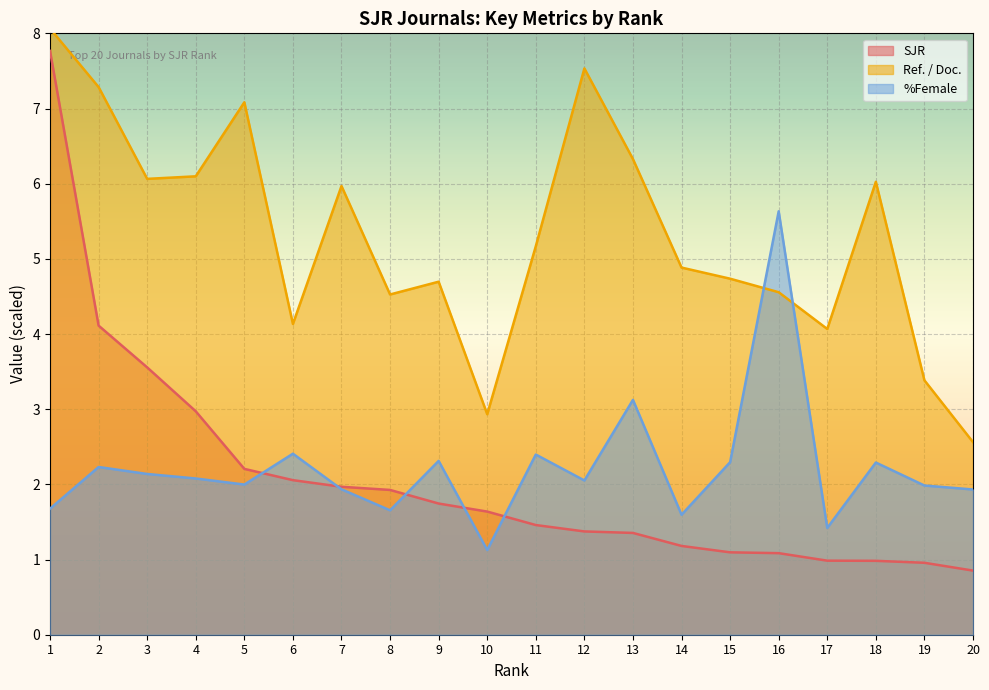

The value of SJR at 17 is 1.7. True or false?

False